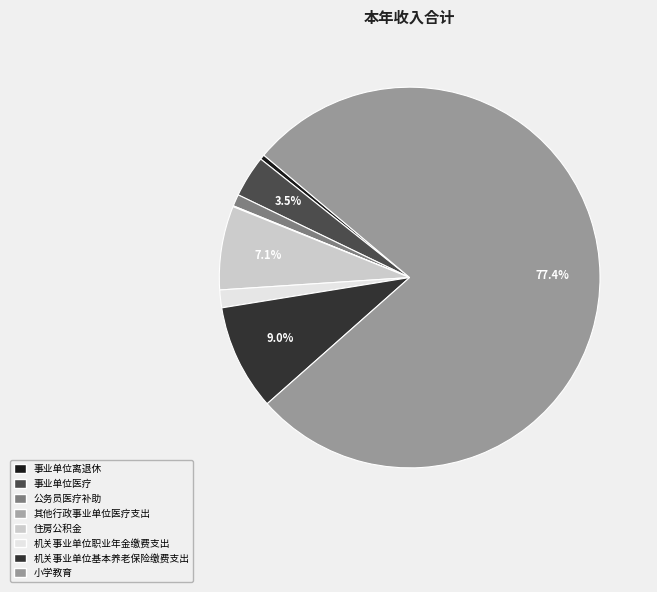

What percentage is NOT represented by 小学教育?

22.6%